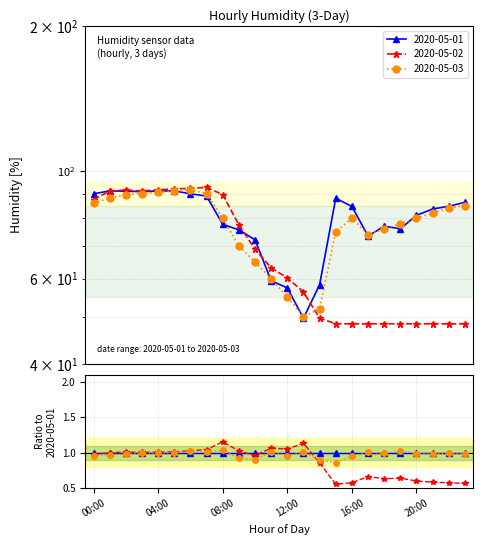

What is the sum of the 2020-05-03 values at 11:00 and 07:00?

150.0